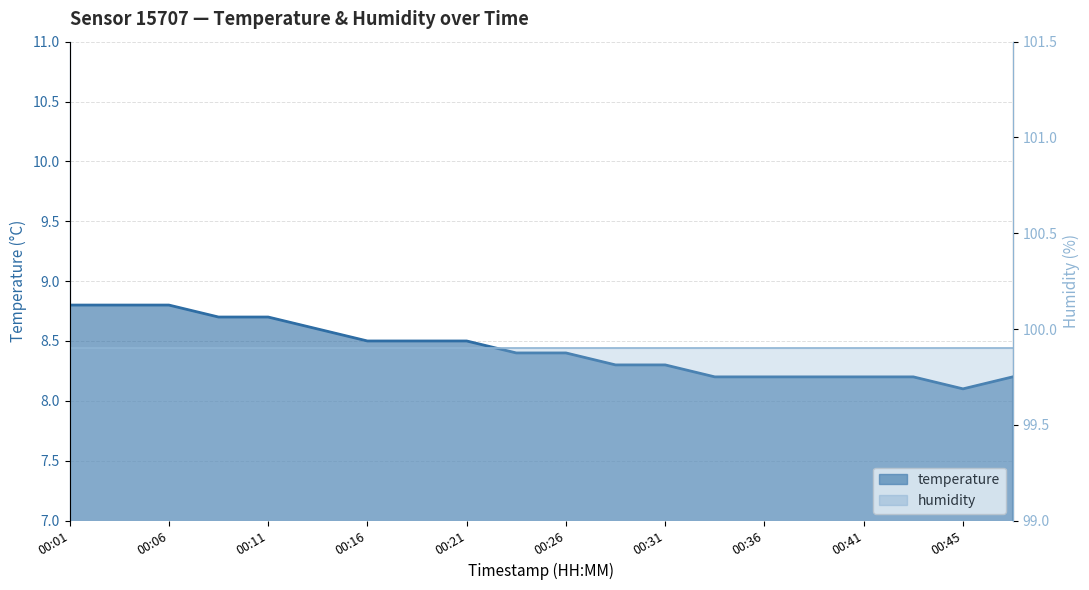

Between 00:06 and 16, which series saw the biggest shift?

temperature_line